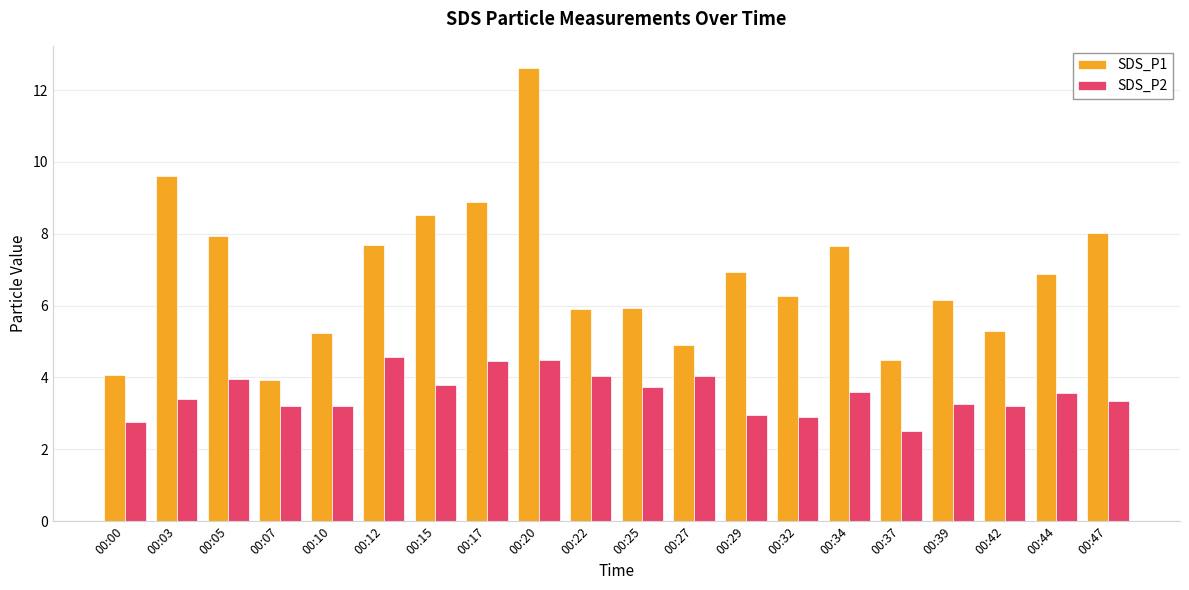

What is the value of the SDS_P1 bar at the 1st from the left?

4.1